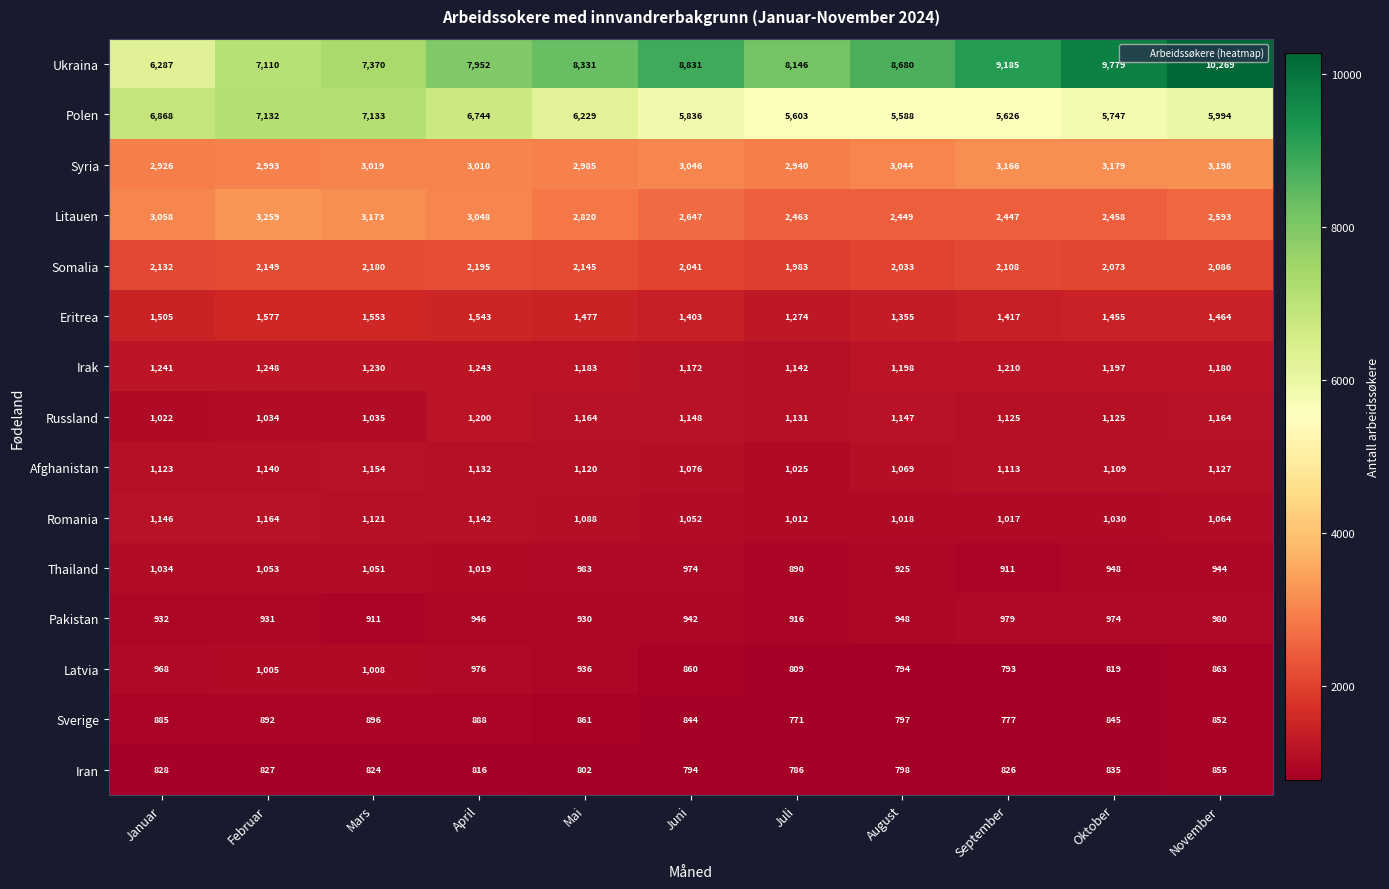

Read the Pakistan value at August, to the nearest 5.

950